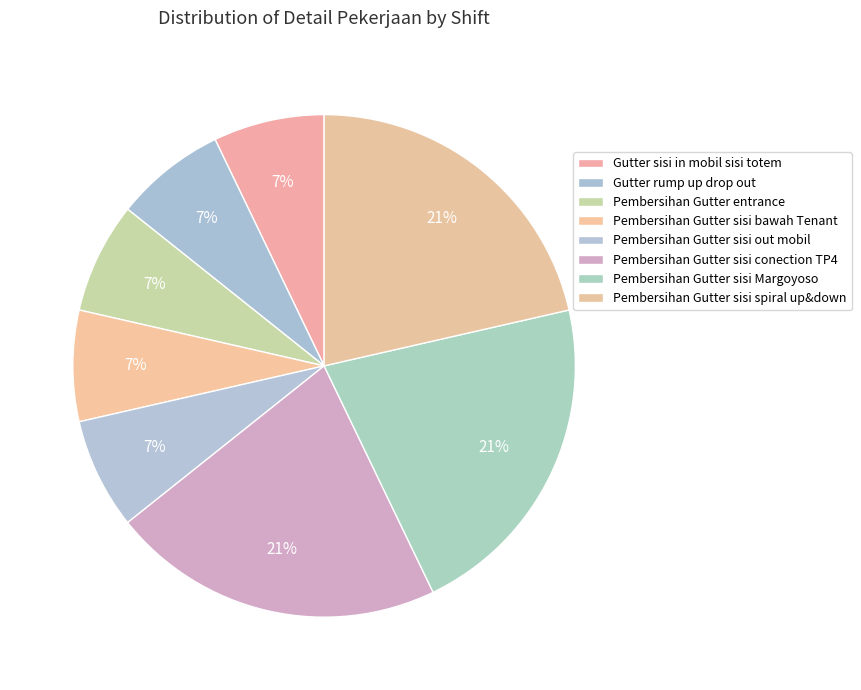

Count the number of slices in the pie.

8